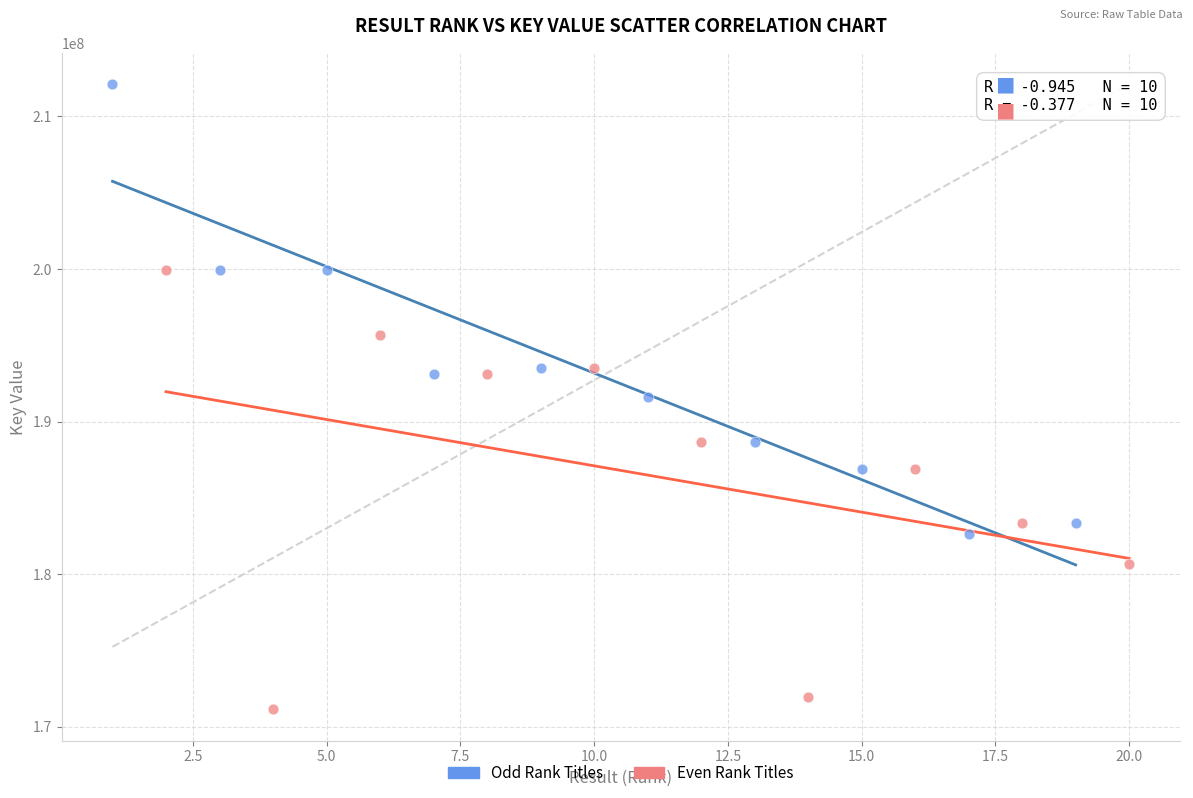

Which series reaches the maximum Y coordinate?

Odd Rank Titles